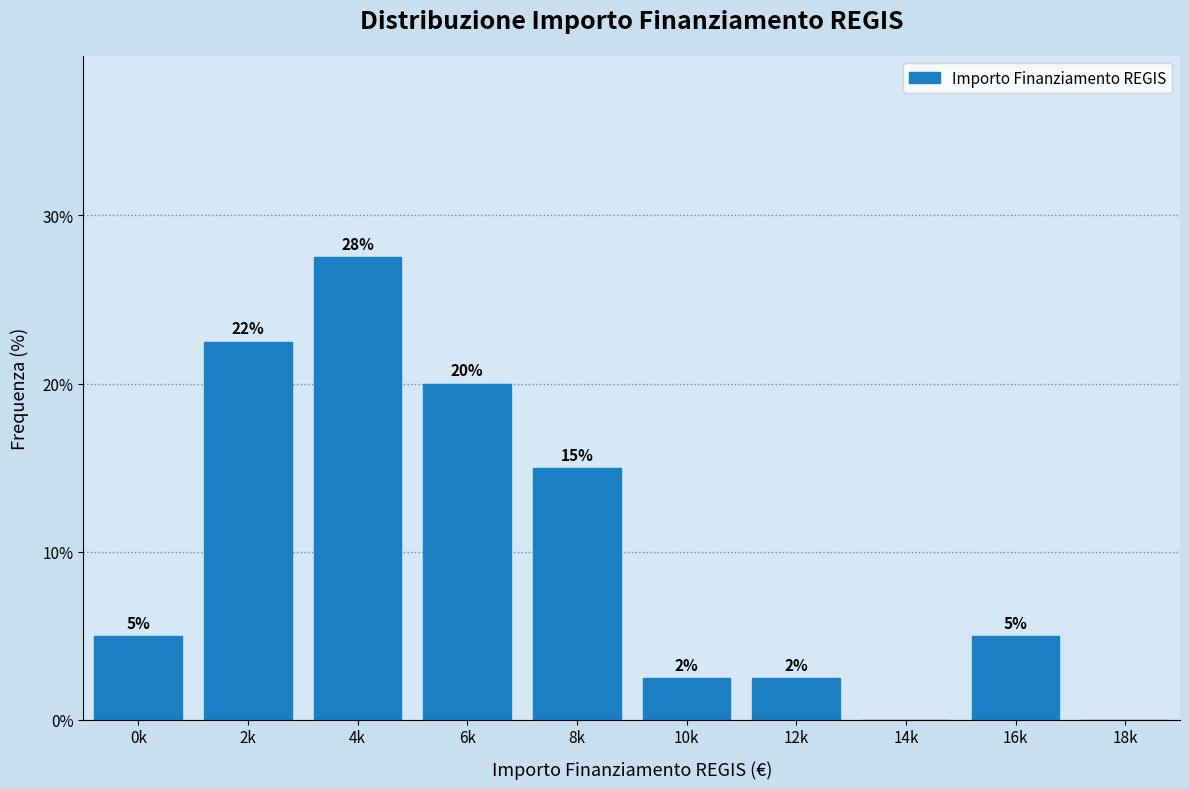

Between 18k and 16k, which is larger?

16k